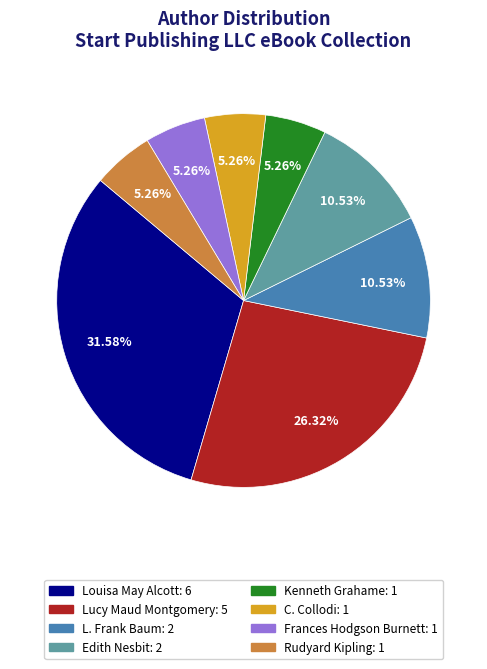

How many segments does this pie chart have?

8